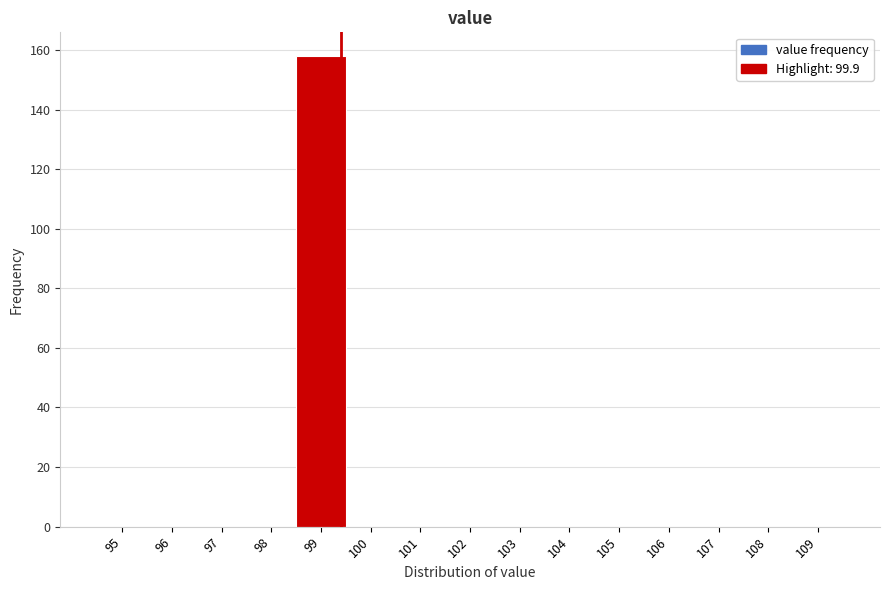

Reading left to right, what are all the values shown in this chart?

95=0	96=0	97=0	98=0	99=158	100=0	101=0	102=0	103=0	104=0	105=0	106=0	107=0	108=0	109=0